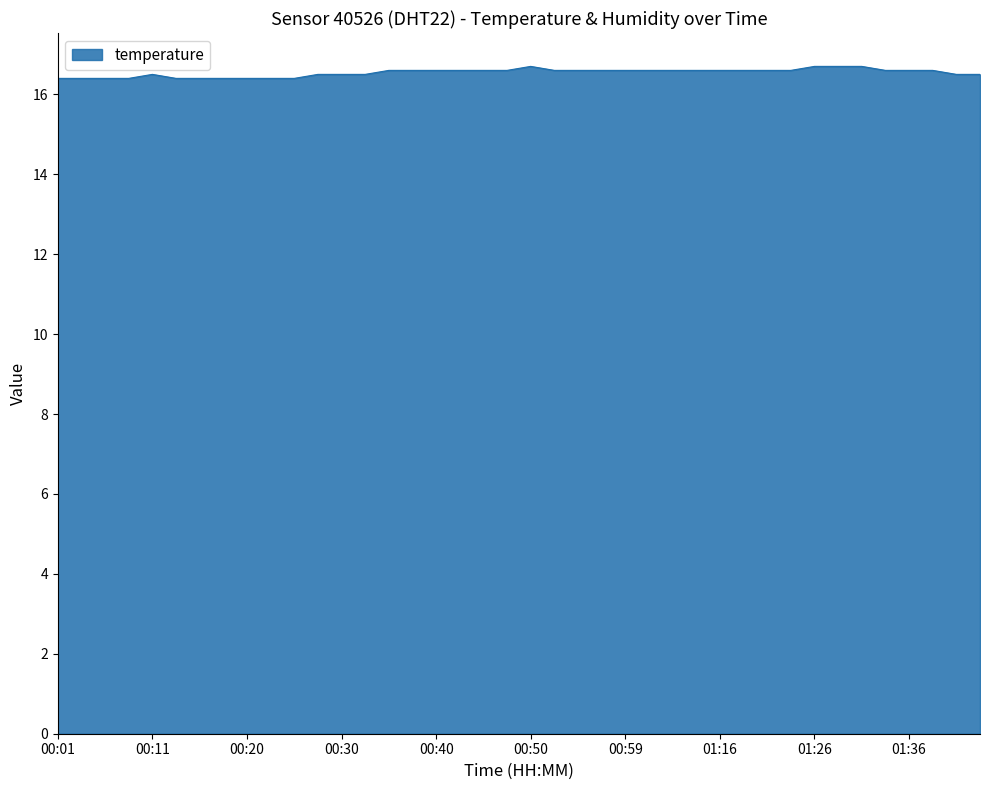

Does the chart have visible grid lines?

No